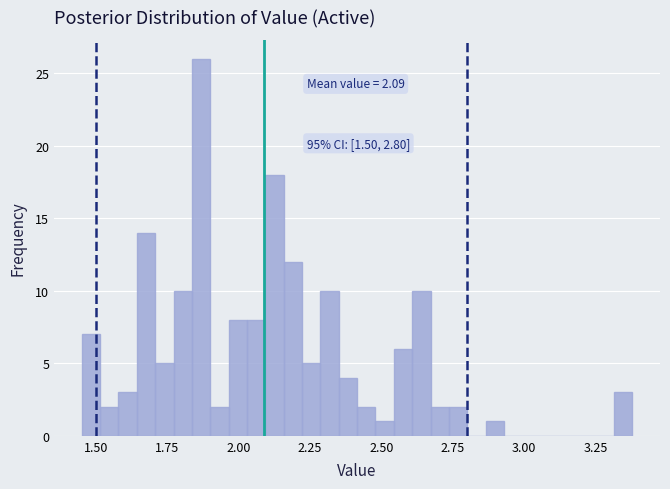

Read against the x-axis, roughly where is the centre of the tallest bar?

1.85